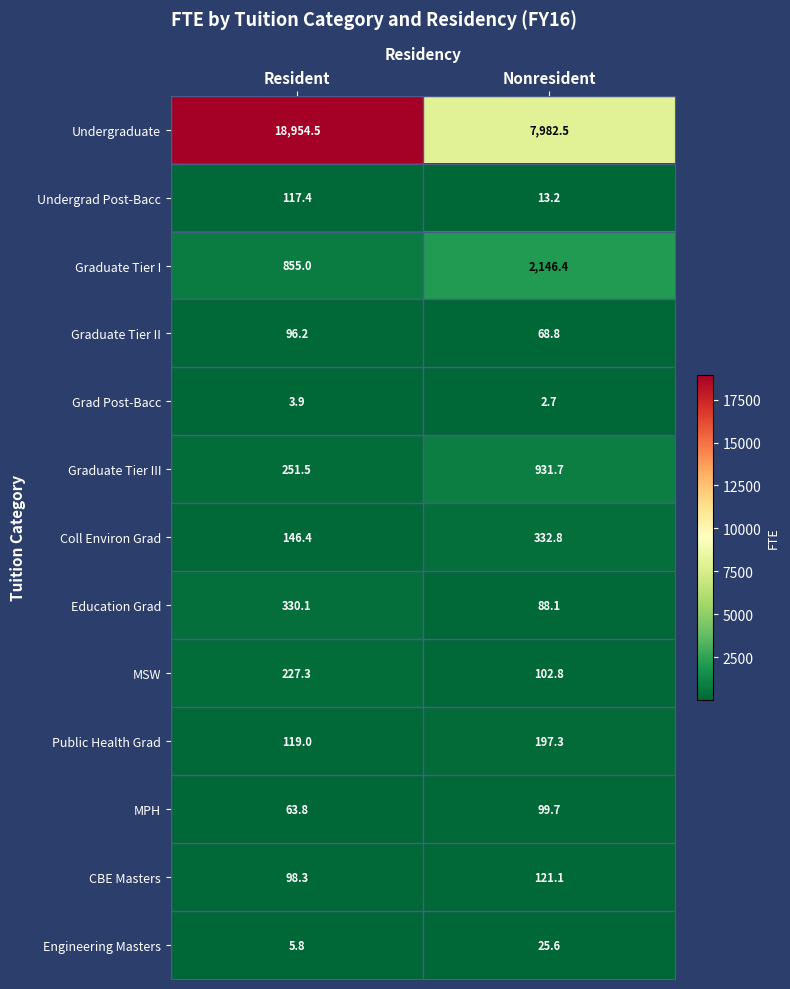

What is the minimum value for Engineering Masters?

5.8